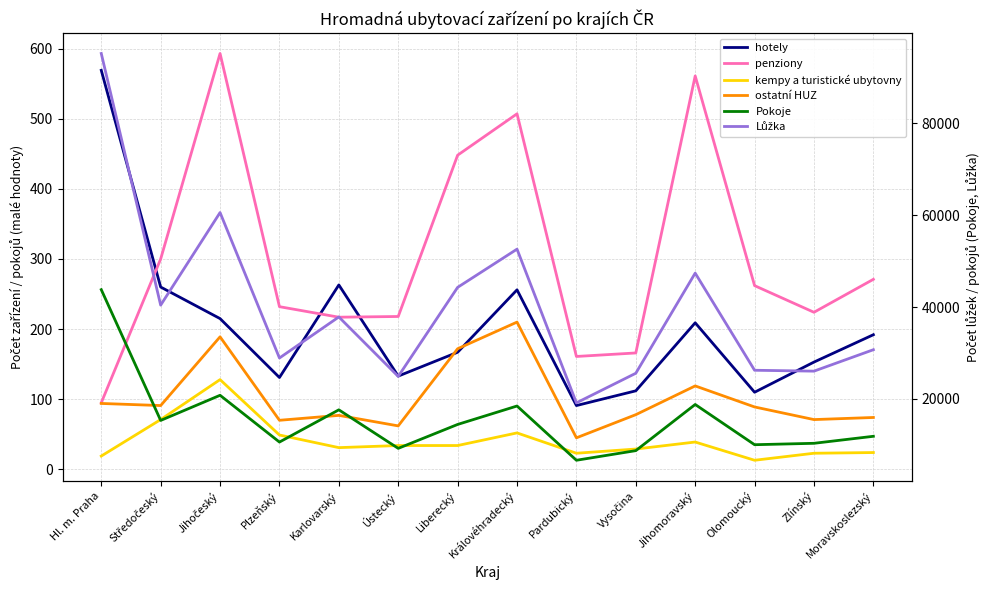

At which category is the sum across all series the highest?

Hl. m. Praha